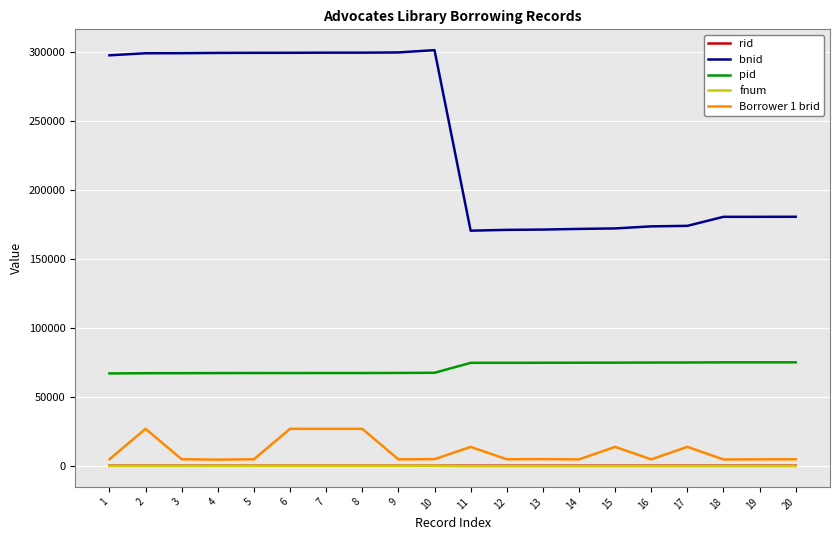

True or false: rid and bnid intersect in this chart.

False